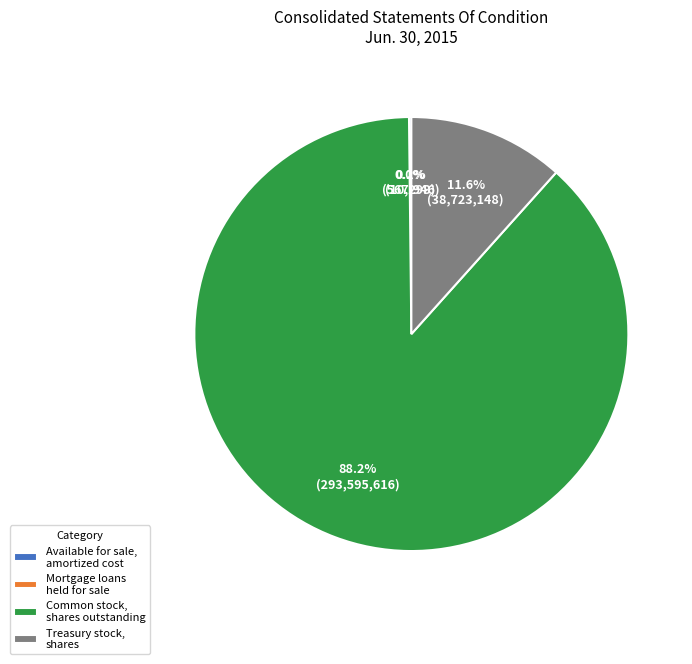

What portion of the pie excludes Common stock, shares outstanding?

11.8%